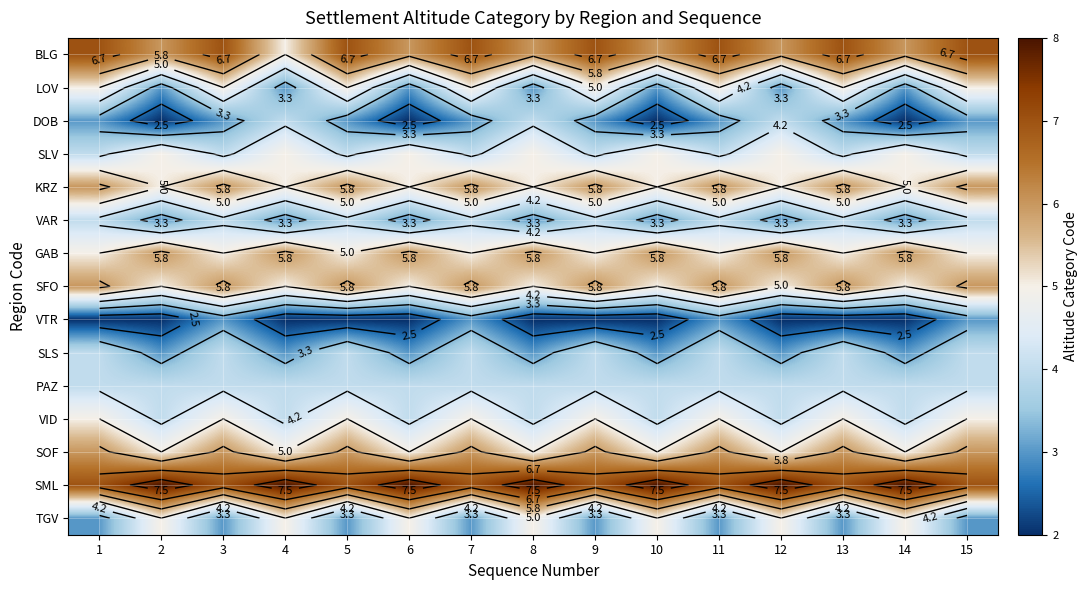

What value does the LOV series have at 4?

3